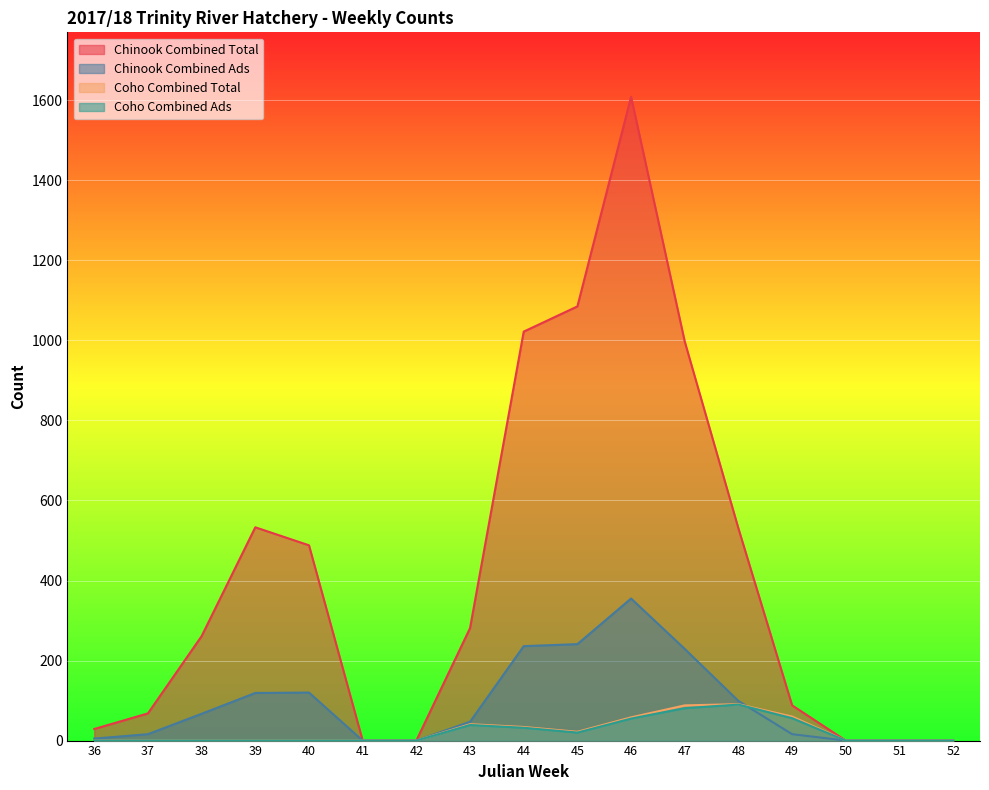

The Chinook Combined Ads series shows 182 at 41. True or false?

False